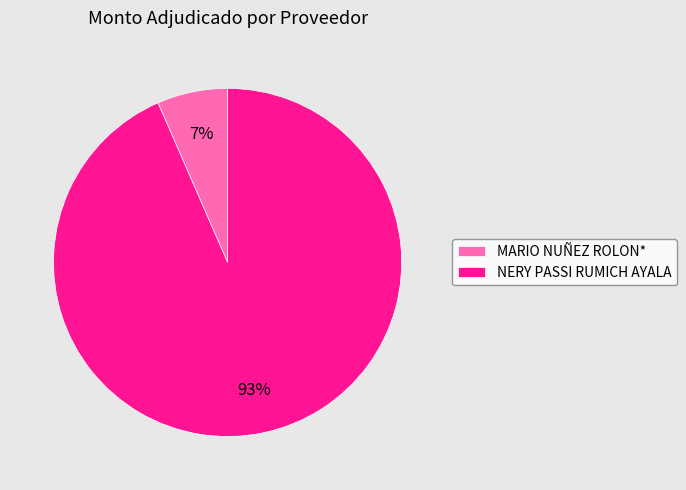

Count the number of slices in the pie.

2